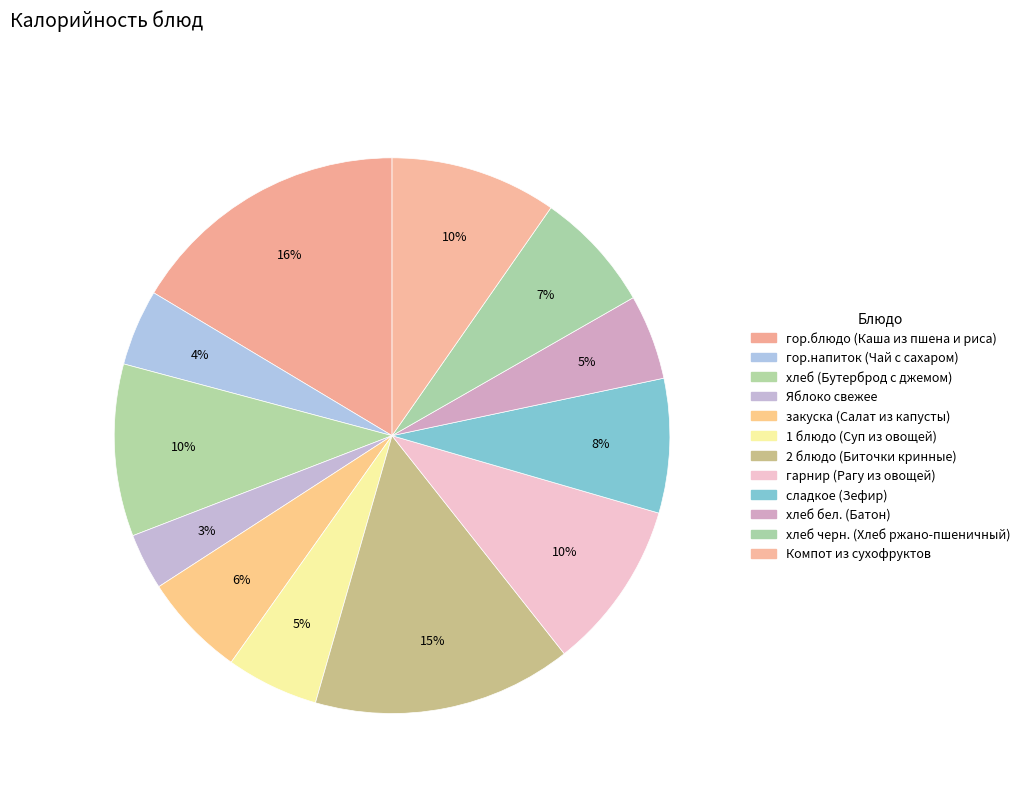

Count the number of slices in the pie.

12